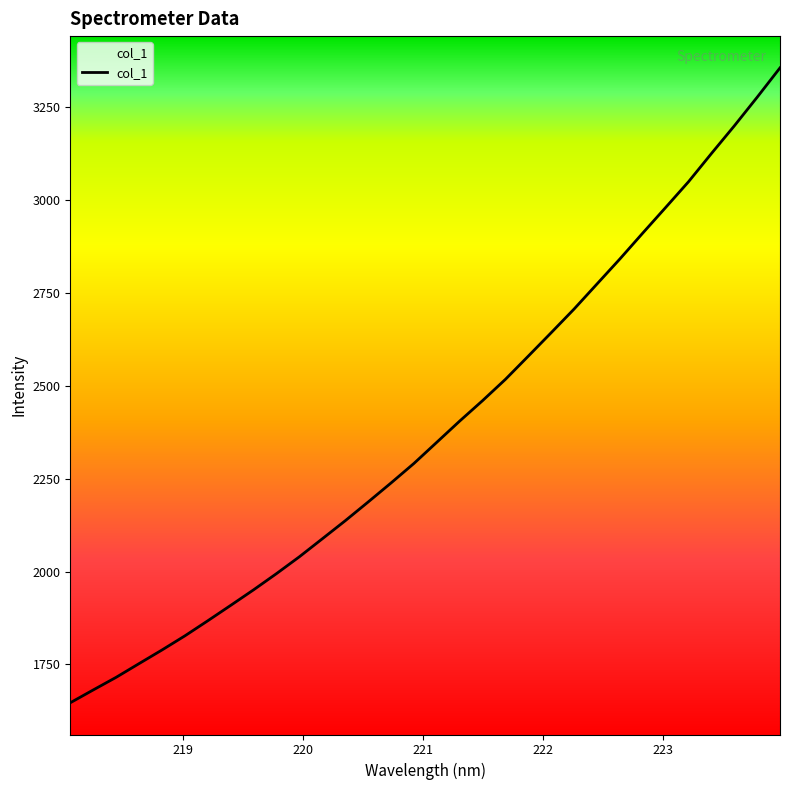

What is the difference between the maximum and minimum values?

1709.4